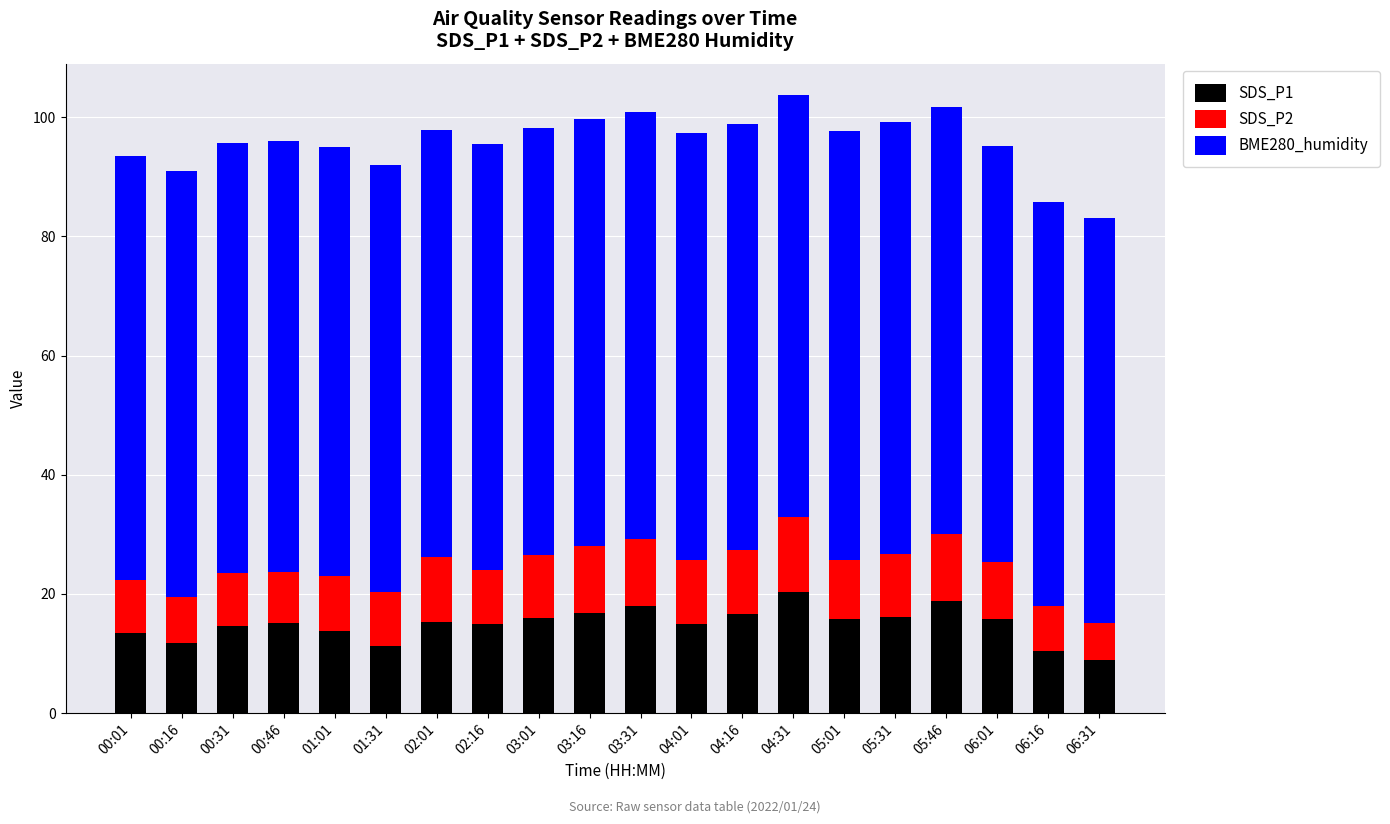

Is it true that SDS_P1 equals 11.8 at 00:16?

True